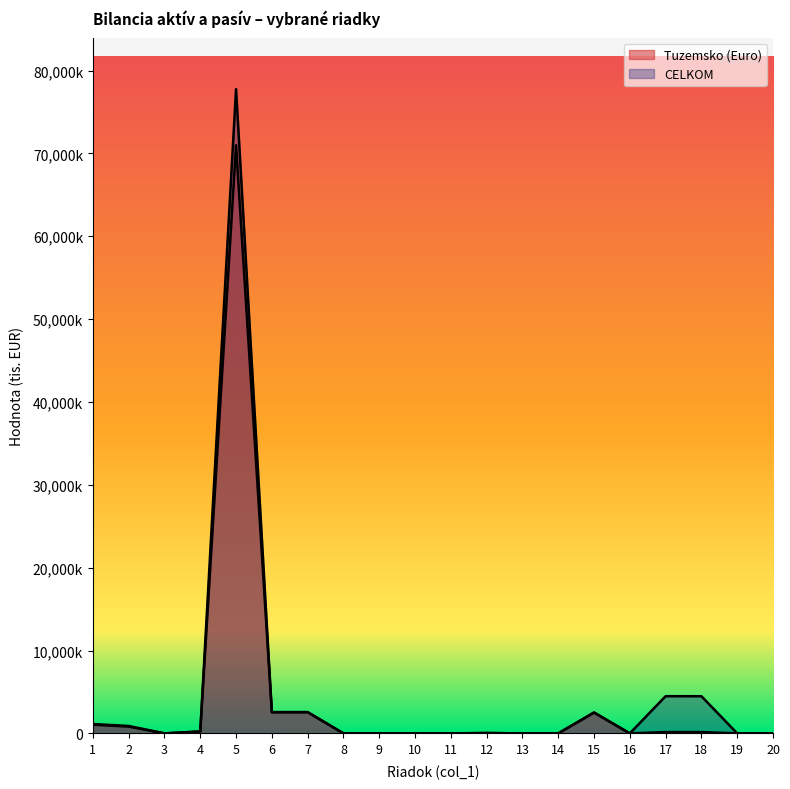

Is the value of Tuzemsko (Euro) at 8 greater than the value of CELKOM at 9?

No